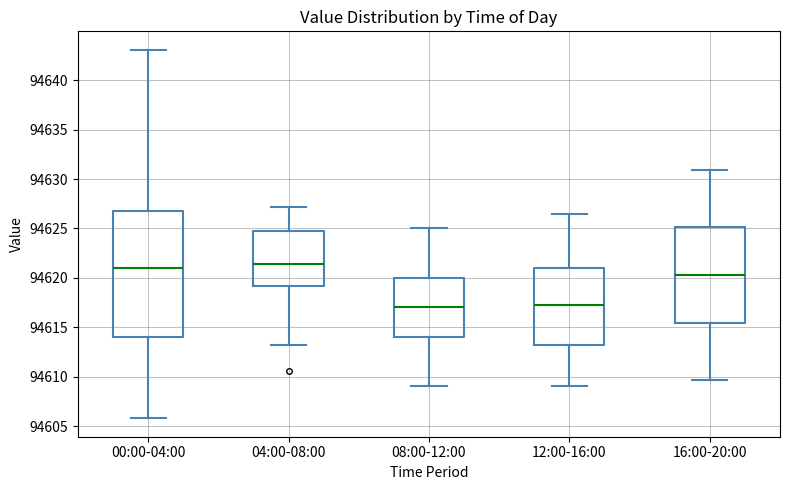

Reading left to right, transcribe this box plot: for each box, give where its median line is, the range the box spans, and where its two whiskers end, as read against the y-axis. The values are not printed on the chart, so give them approximately, as read against the axis.

00:00-04:00: median 94621.0, box 94614.0 to 94626.5, whiskers 94606.0 to 94643.0
04:00-08:00: median 94621.5, box 94619.0 to 94624.5, whiskers 94613.5 to 94627.0
08:00-12:00: median 94617.0, box 94614.0 to 94620.0, whiskers 94609.0 to 94625.0
12:00-16:00: median 94617.5, box 94613.5 to 94621.0, whiskers 94609.0 to 94626.5
16:00-20:00: median 94620.5, box 94615.5 to 94625.0, whiskers 94609.5 to 94631.0